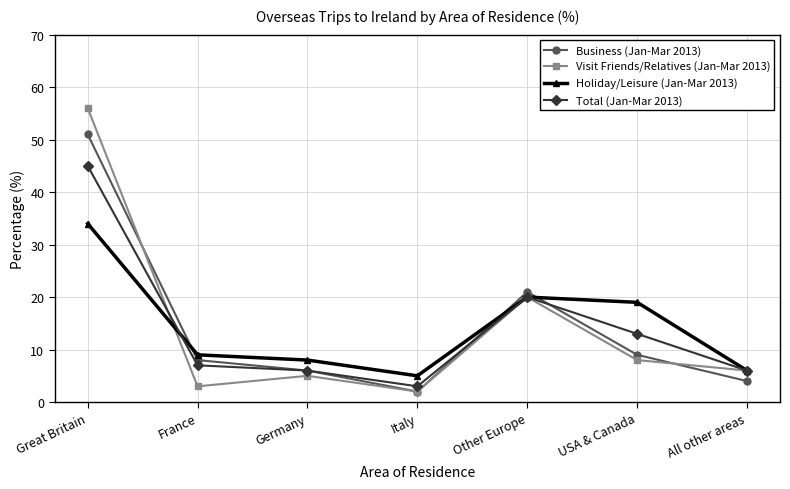

What position from the right is USA & Canada?

2